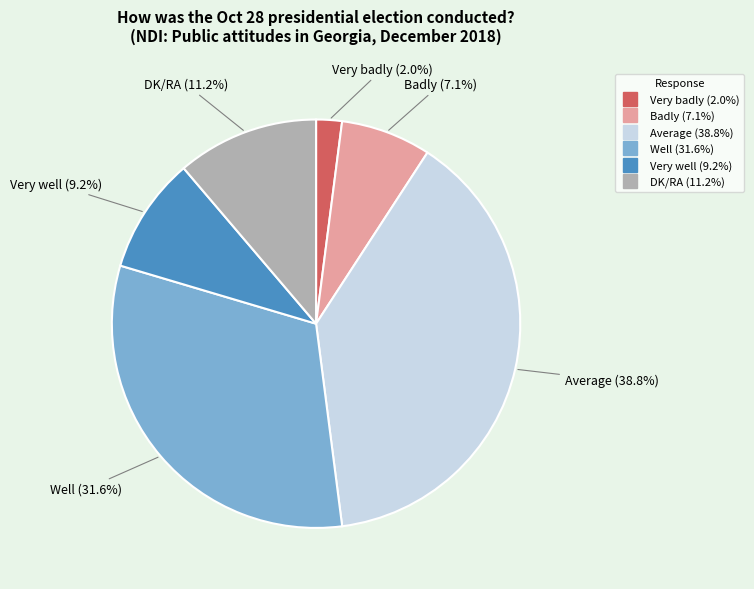

Rank the categories by value from highest to lowest.

Average, Well, DK/RA, Very well, Badly, Very badly